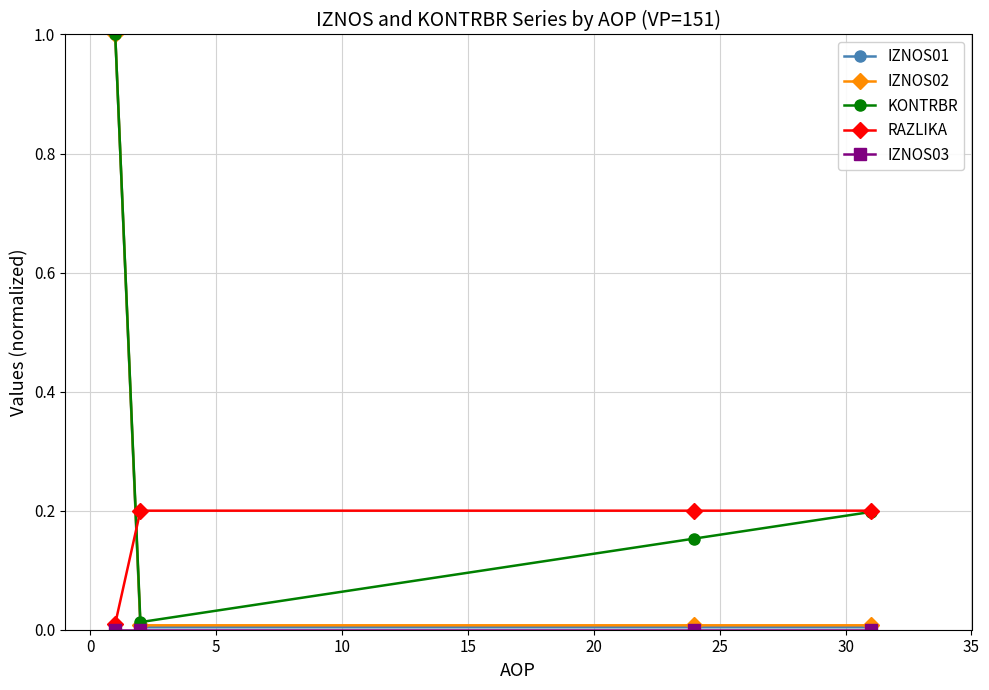

Which series ends up on top after the final intersection of RAZLIKA and IZNOS01?

RAZLIKA